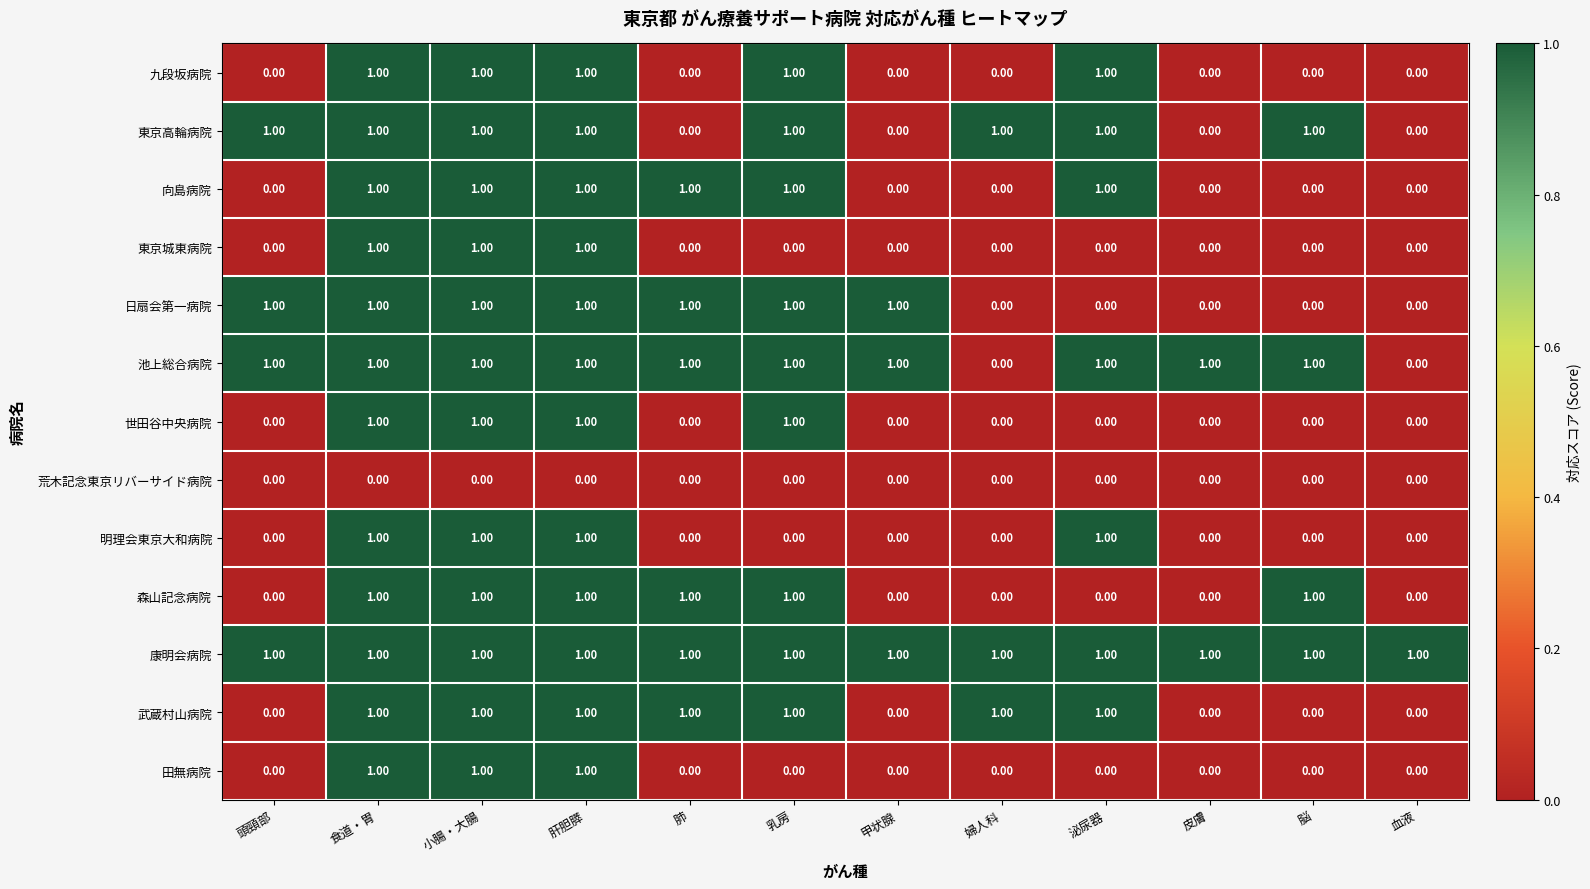

What is the sum of all 武蔵村山病院 values?

7